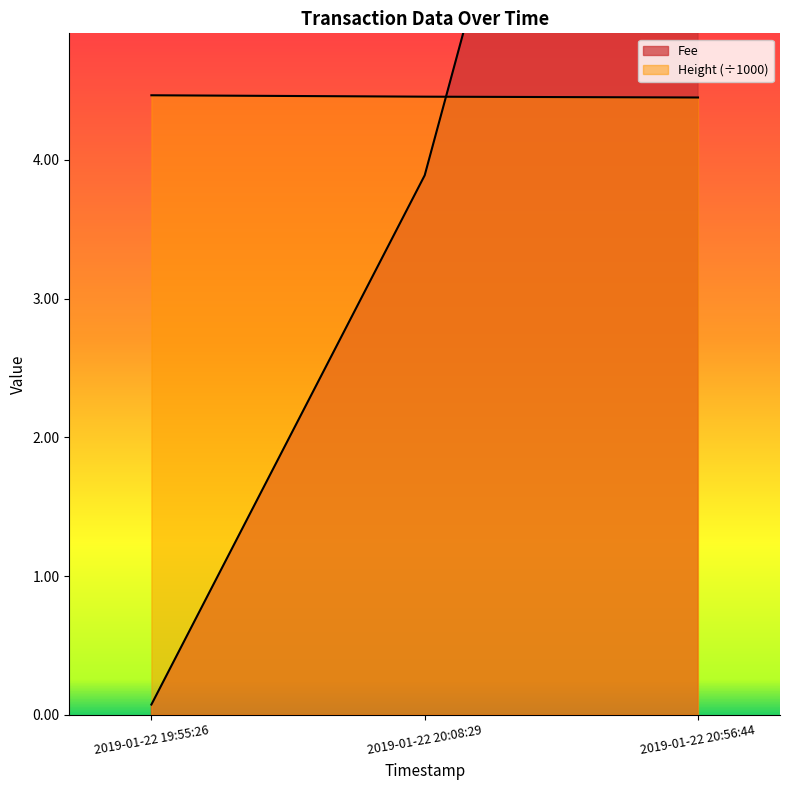

Where is Height nearest to the value 4?

2019-01-22 20:56:44